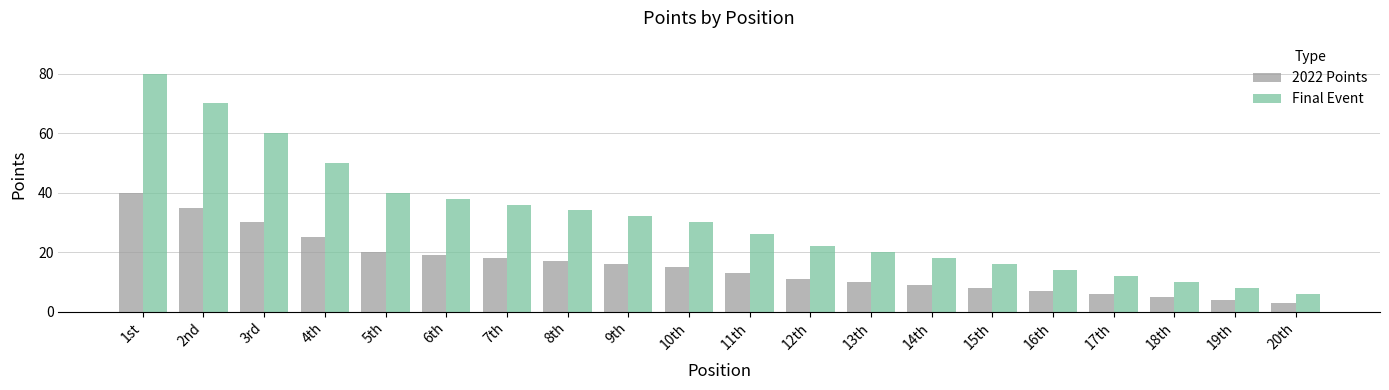

Which series has the widest spread of values?

Final Event